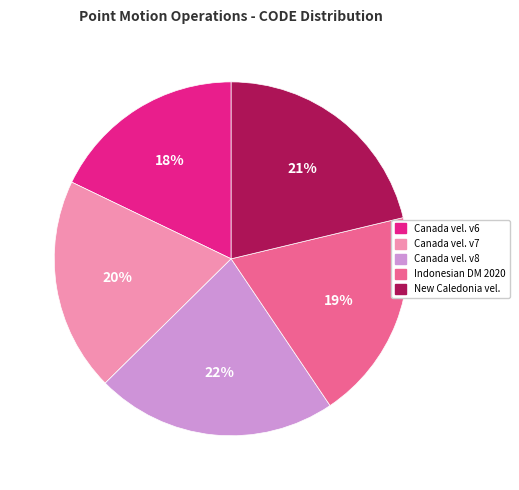

Is there any slice that represents more than half of the pie?

No